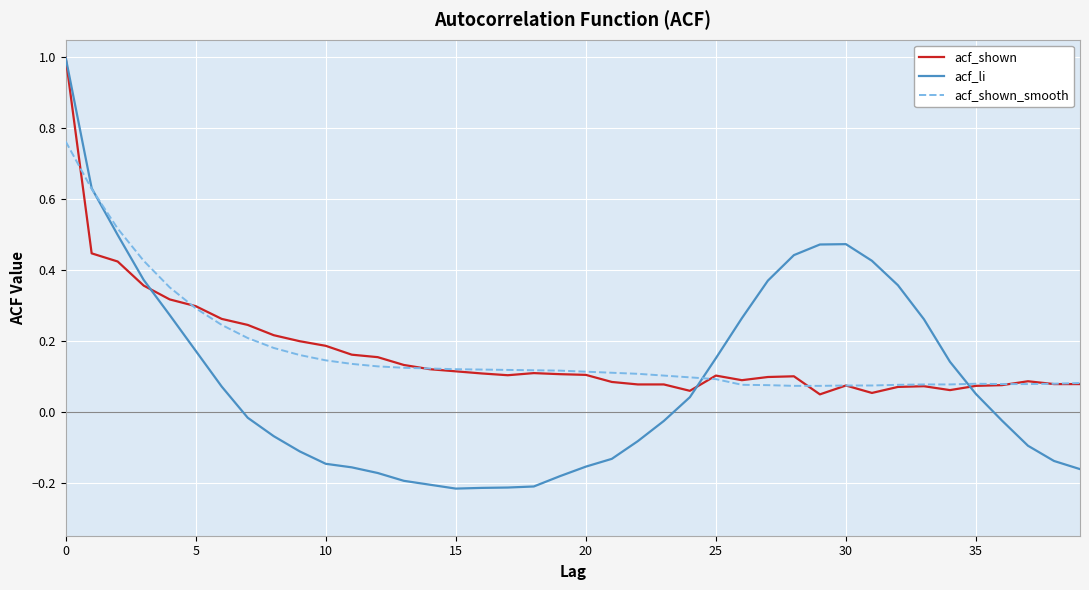

Which series has the widest spread of values?

acf_li